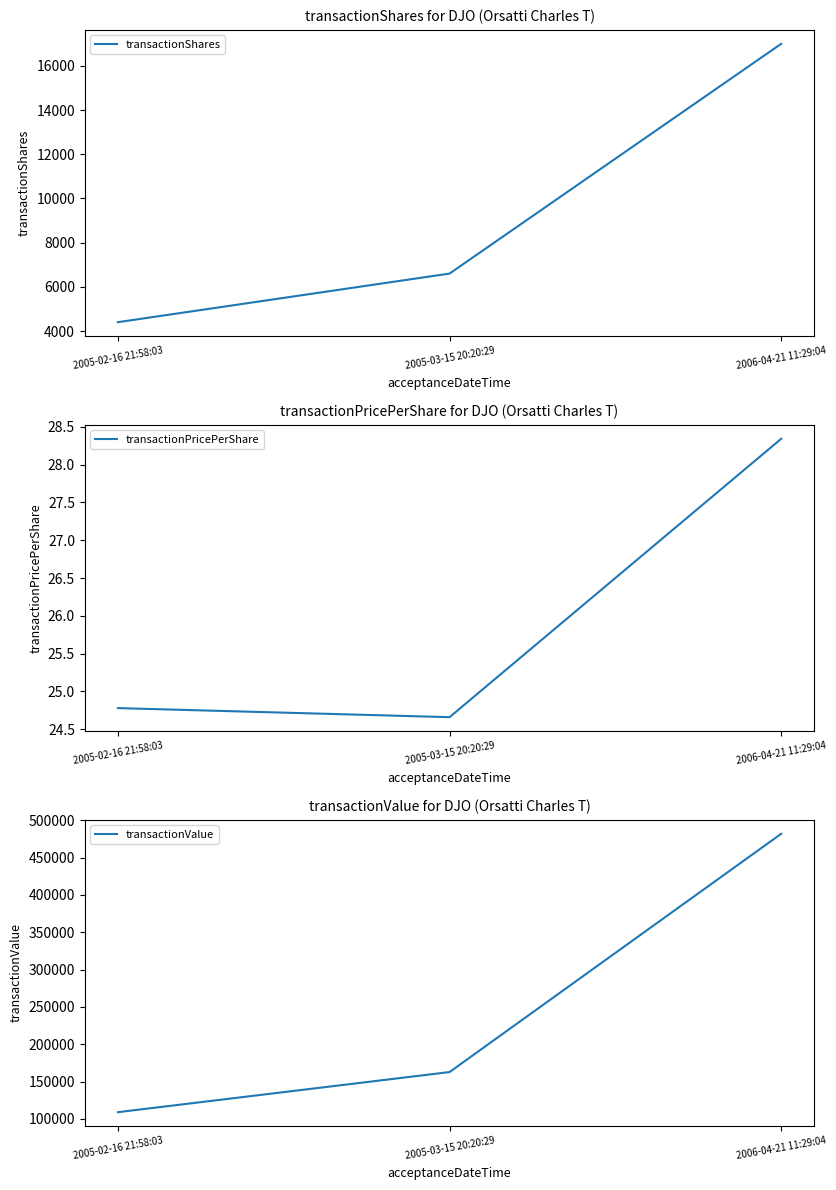

What is the sum of all transactionShares values?

28000